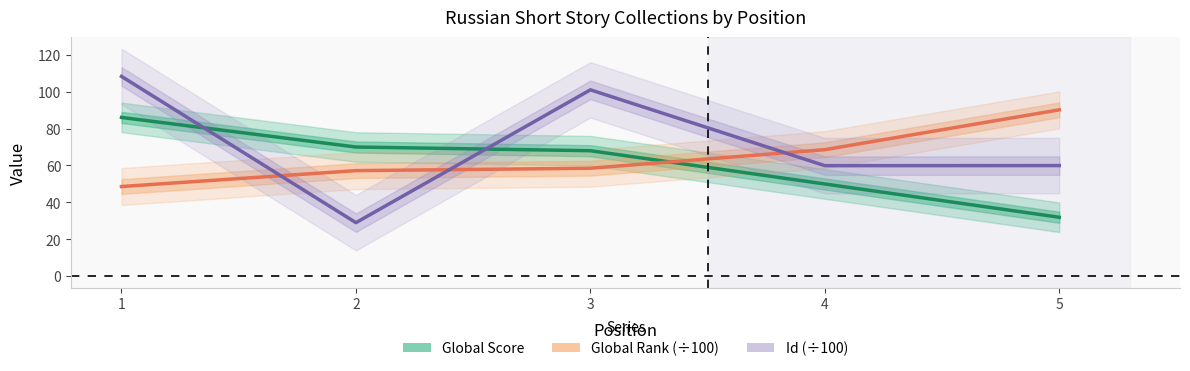

How many data points in Id (÷100) are above 59?

4